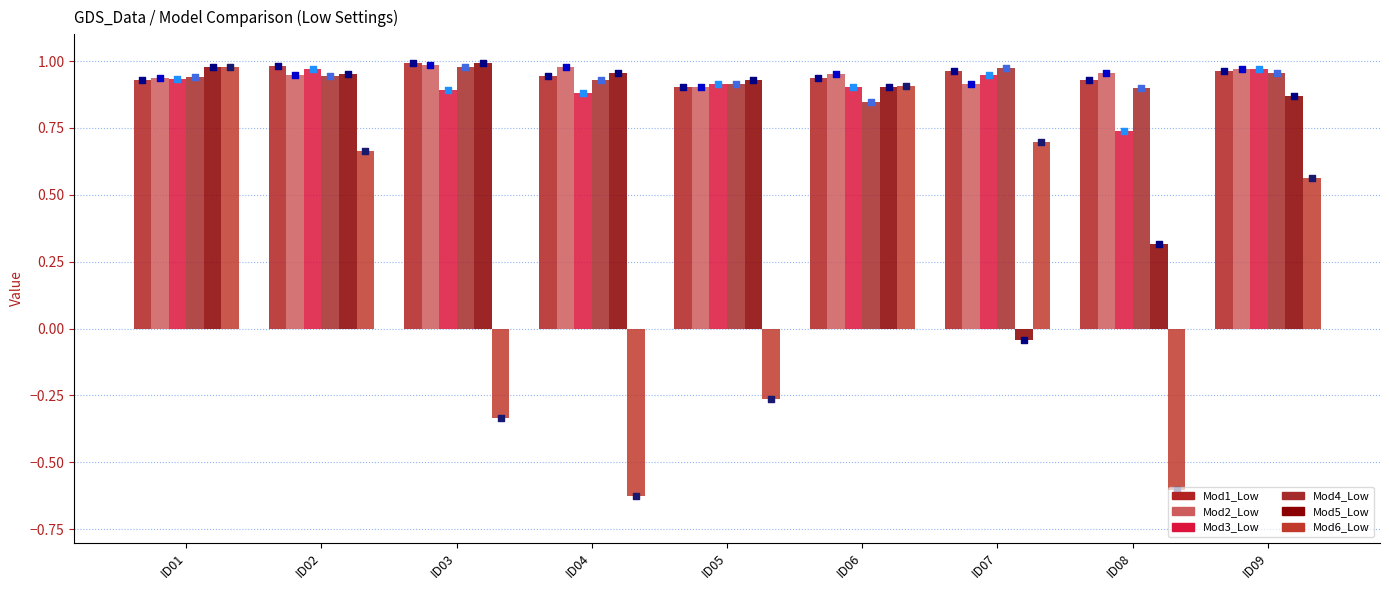

Which series reaches the maximum Y coordinate?

Mod1_Low